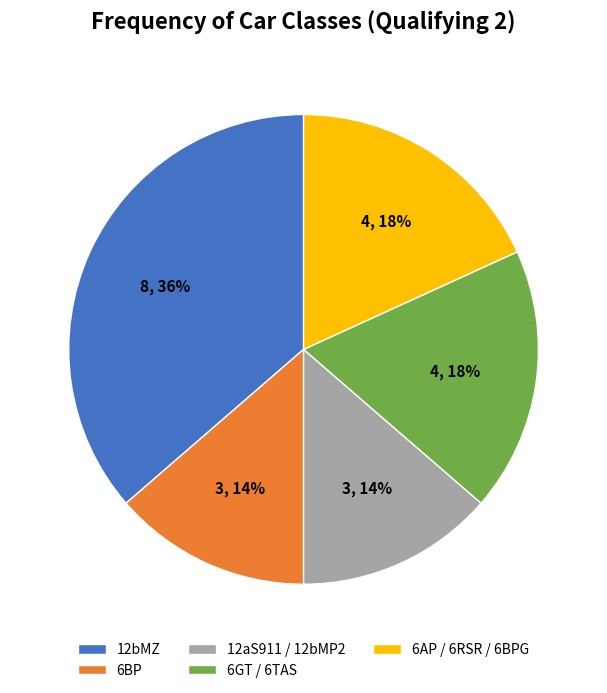

What percentage is the 12bMZ slice, to the nearest percent?

36%